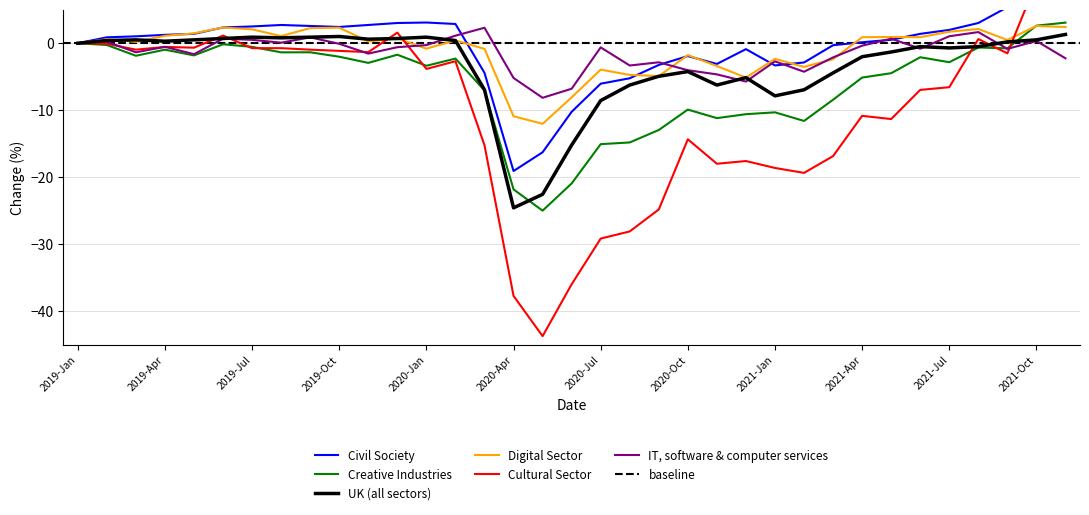

Reading left to right, list all the values displayed in this chart.

Civil Society: 2019-Jan=0.0	2019-Feb=0.9	2019-Mar=1.0	2019-Apr=1.3	2019-May=1.4	2019-Jun=2.4	2019-Jul=2.5	2019-Aug=2.7	2019-Sep=2.6	2019-Oct=2.4	2019-Nov=2.7	2019-Dec=3.0	2020-Jan=3.1	2020-Feb=2.9	2020-Mar=-4.4	2020-Apr=-19.1	2020-May=-16.3	2020-Jun=-10.2	2020-Jul=-6.0	2020-Aug=-5.2	2020-Sep=-3.2	2020-Oct=-1.9	2020-Nov=-3.1	2020-Dec=-0.9	2021-Jan=-3.3	2021-Feb=-2.9	2021-Mar=-0.3	2021-Apr=0.1	2021-May=0.5	2021-Jun=1.4	2021-Jul=2.0	2021-Aug=3.0	2021-Sep=5.4	2021-Oct=6.0	2021-Nov=7.1
Creative Industries: 2019-Jan=0.0	2019-Feb=-0.3	2019-Mar=-1.9	2019-Apr=-1.0	2019-May=-1.8	2019-Jun=-0.2	2019-Jul=-0.5	2019-Aug=-1.4	2019-Sep=-1.3	2019-Oct=-2.0	2019-Nov=-2.9	2019-Dec=-1.7	2020-Jan=-3.4	2020-Feb=-2.3	2020-Mar=-7.0	2020-Apr=-21.8	2020-May=-25.0	2020-Jun=-20.9	2020-Jul=-15.1	2020-Aug=-14.8	2020-Sep=-12.9	2020-Oct=-9.9	2020-Nov=-11.2	2020-Dec=-10.6	2021-Jan=-10.3	2021-Feb=-11.6	2021-Mar=-8.4	2021-Apr=-5.1	2021-May=-4.5	2021-Jun=-2.1	2021-Jul=-2.8	2021-Aug=-0.6	2021-Sep=-0.8	2021-Oct=2.6	2021-Nov=3.1
UK: 2019-Jan=0.0	2019-Feb=0.4	2019-Mar=0.5	2019-Apr=0.3	2019-May=0.5	2019-Jun=0.7	2019-Jul=0.9	2019-Aug=0.8	2019-Sep=0.9	2019-Oct=1.0	2019-Nov=0.6	2019-Dec=0.7	2020-Jan=0.9	2020-Feb=0.4	2020-Mar=-6.9	2020-Apr=-24.5	2020-May=-22.5	2020-Jun=-15.2	2020-Jul=-8.6	2020-Aug=-6.2	2020-Sep=-4.9	2020-Oct=-4.2	2020-Nov=-6.2	2020-Dec=-5.1	2021-Jan=-7.8	2021-Feb=-6.9	2021-Mar=-4.4	2021-Apr=-2.0	2021-May=-1.3	2021-Jun=-0.5	2021-Jul=-0.7	2021-Aug=-0.5	2021-Sep=0.2	2021-Oct=0.5	2021-Nov=1.3
Digital Sector: 2019-Jan=0.0	2019-Feb=0.6	2019-Mar=0.2	2019-Apr=1.1	2019-May=1.5	2019-Jun=2.3	2019-Jul=2.1	2019-Aug=1.1	2019-Sep=2.3	2019-Oct=2.3	2019-Nov=0.3	2019-Dec=0.7	2020-Jan=-0.8	2020-Feb=0.4	2020-Mar=-0.8	2020-Apr=-10.9	2020-May=-12.0	2020-Jun=-8.1	2020-Jul=-3.9	2020-Aug=-4.7	2020-Sep=-4.9	2020-Oct=-1.8	2020-Nov=-3.4	2020-Dec=-5.1	2021-Jan=-2.3	2021-Feb=-3.5	2021-Mar=-2.4	2021-Apr=0.9	2021-May=0.9	2021-Jun=0.9	2021-Jul=1.7	2021-Aug=2.1	2021-Sep=0.5	2021-Oct=2.6	2021-Nov=2.4
Cultural Sector: 2019-Jan=0.0	2019-Feb=-0.1	2019-Mar=-1.0	2019-Apr=-0.6	2019-May=-0.7	2019-Jun=1.1	2019-Jul=-0.7	2019-Aug=-0.7	2019-Sep=-1.0	2019-Oct=-1.1	2019-Nov=-1.3	2019-Dec=1.6	2020-Jan=-3.8	2020-Feb=-2.7	2020-Mar=-15.2	2020-Apr=-37.7	2020-May=-43.7	2020-Jun=-35.9	2020-Jul=-29.1	2020-Aug=-28.1	2020-Sep=-24.8	2020-Oct=-14.3	2020-Nov=-18.0	2020-Dec=-17.6	2021-Jan=-18.6	2021-Feb=-19.3	2021-Mar=-16.8	2021-Apr=-10.8	2021-May=-11.3	2021-Jun=-7.0	2021-Jul=-6.6	2021-Aug=0.6	2021-Sep=-1.5	2021-Oct=9.1	2021-Nov=12.3
IT Software: 2019-Jan=0.0	2019-Feb=0.2	2019-Mar=-1.4	2019-Apr=-0.5	2019-May=-1.6	2019-Jun=0.7	2019-Jul=0.5	2019-Aug=0.1	2019-Sep=0.9	2019-Oct=-0.1	2019-Nov=-1.5	2019-Dec=-0.6	2020-Jan=-0.3	2020-Feb=1.1	2020-Mar=2.3	2020-Apr=-5.2	2020-May=-8.1	2020-Jun=-6.8	2020-Jul=-0.6	2020-Aug=-3.3	2020-Sep=-2.8	2020-Oct=-4.0	2020-Nov=-4.6	2020-Dec=-5.7	2021-Jan=-2.7	2021-Feb=-4.3	2021-Mar=-2.1	2021-Apr=-0.4	2021-May=0.7	2021-Jun=-0.8	2021-Jul=1.0	2021-Aug=1.7	2021-Sep=-0.8	2021-Oct=0.3	2021-Nov=-2.3